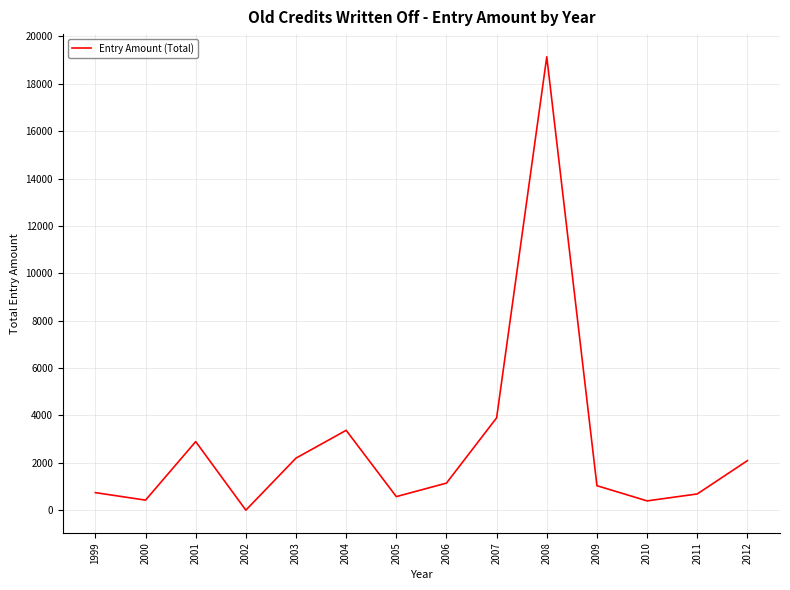

What is the change in value from 2008 to 2012?

-17050.4